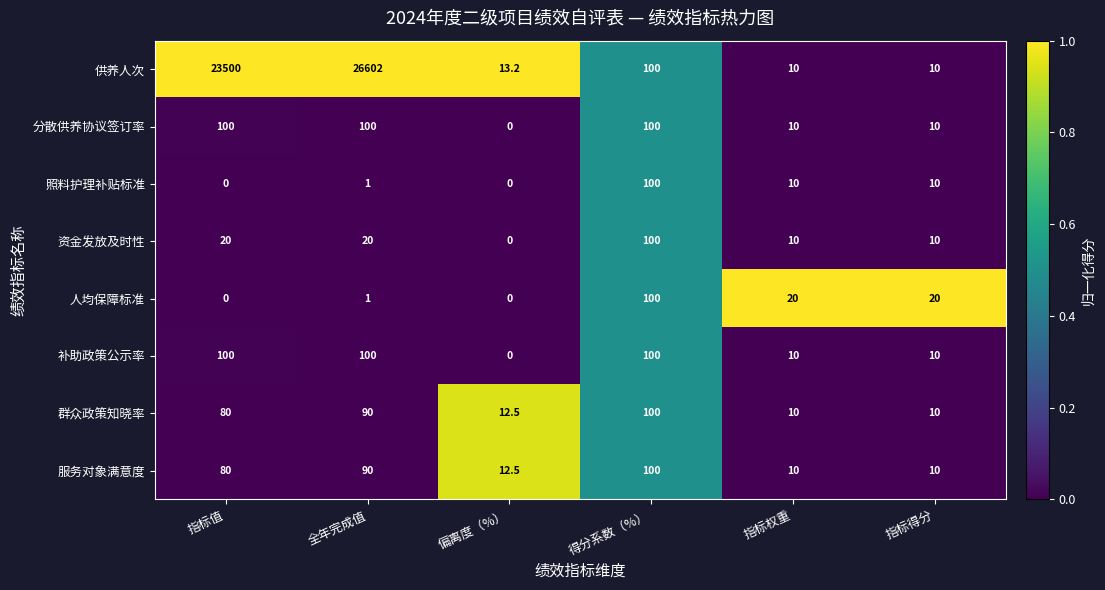

What is the difference between the maximum and minimum values in the 供养人次 series?

26592.0